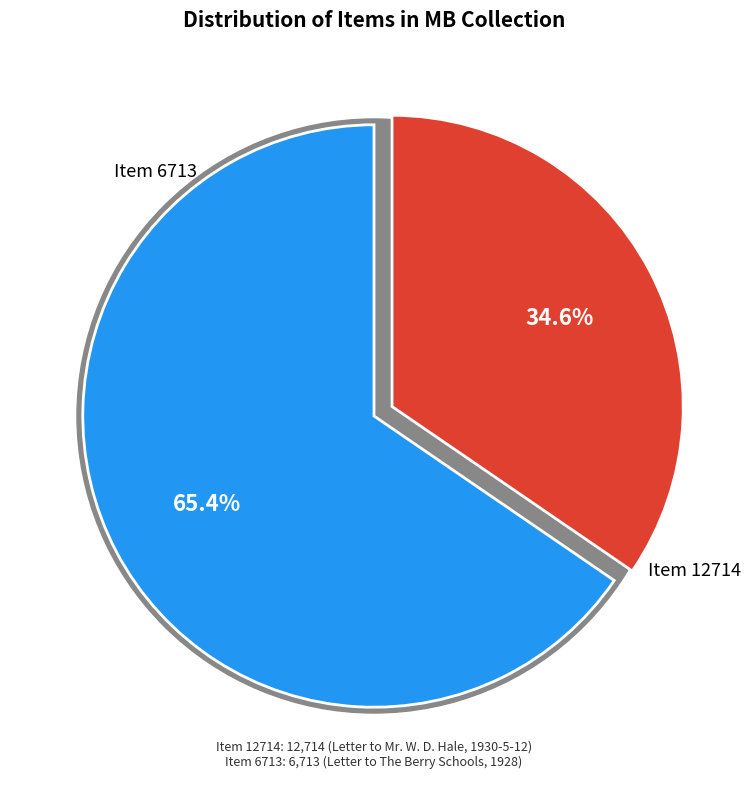

What is the change in value from Item 12714 to Item 6713?

-6001